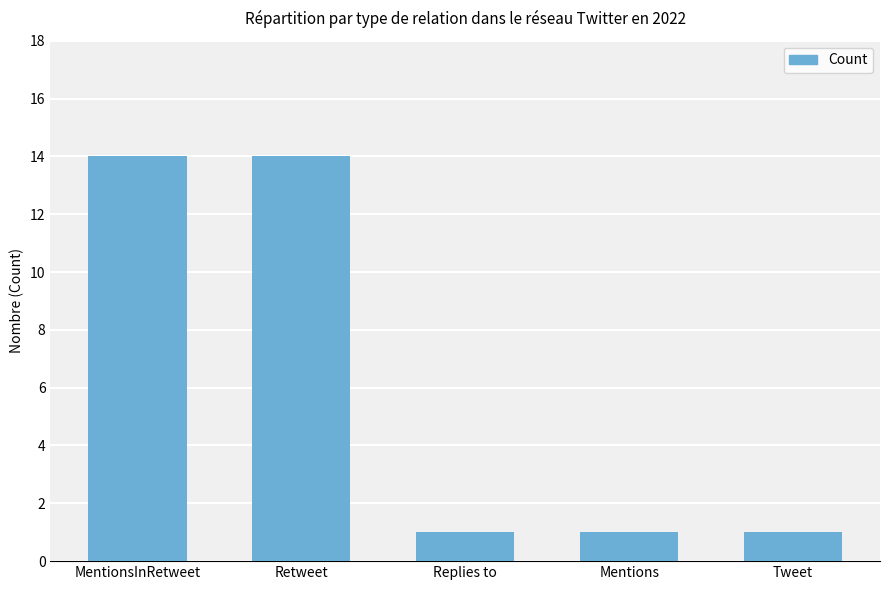

What is the difference between the second highest and second lowest values?

13